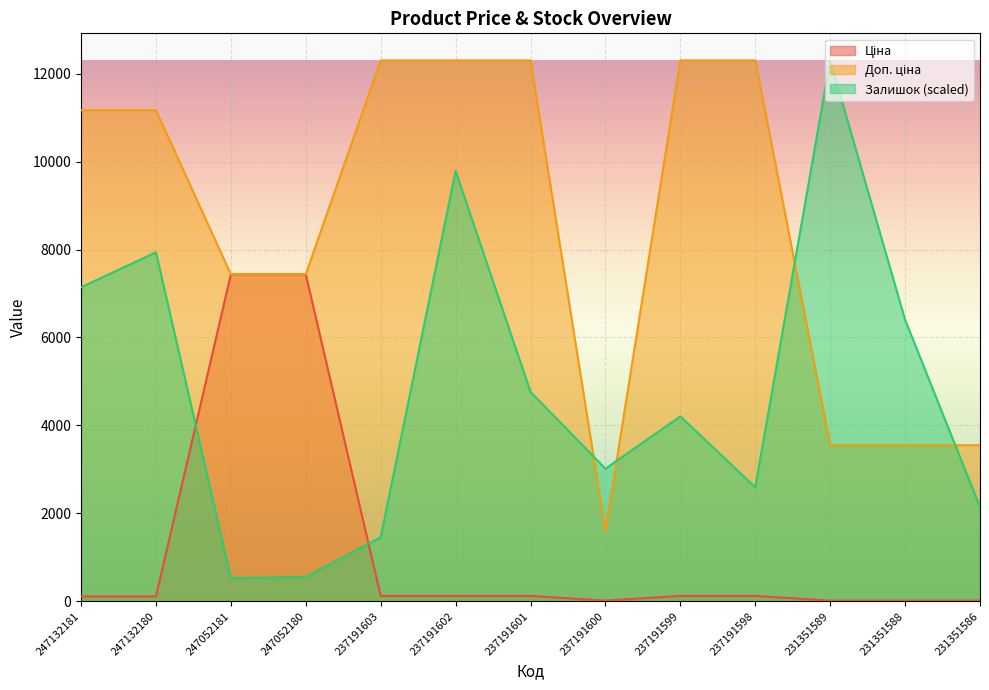

True or false: Залишок and Ціна intersect in this chart.

True